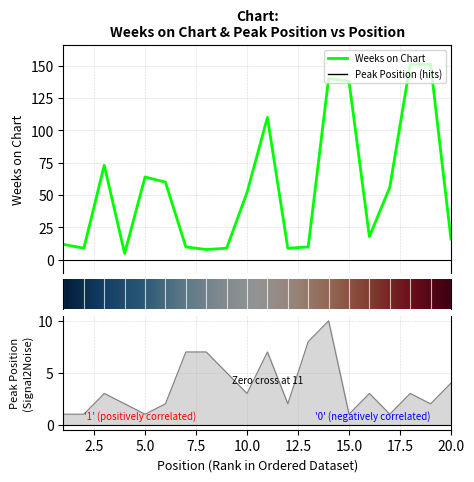

Where is the first local minimum for Weeks on Chart?

2